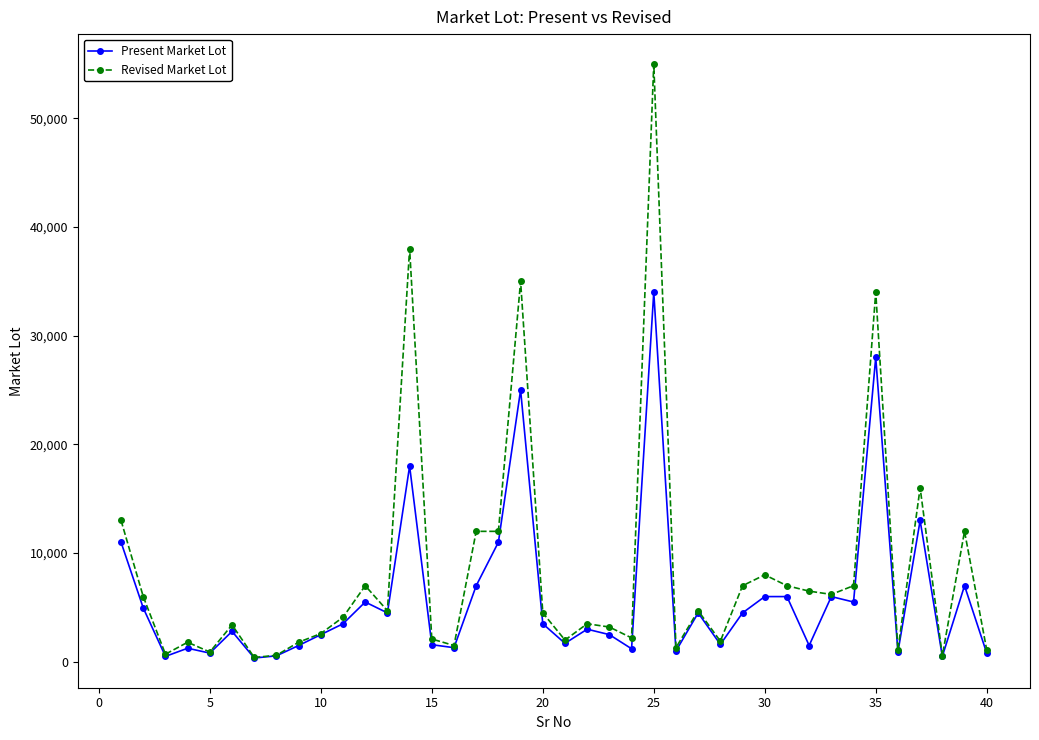

What is the smallest value displayed?

350